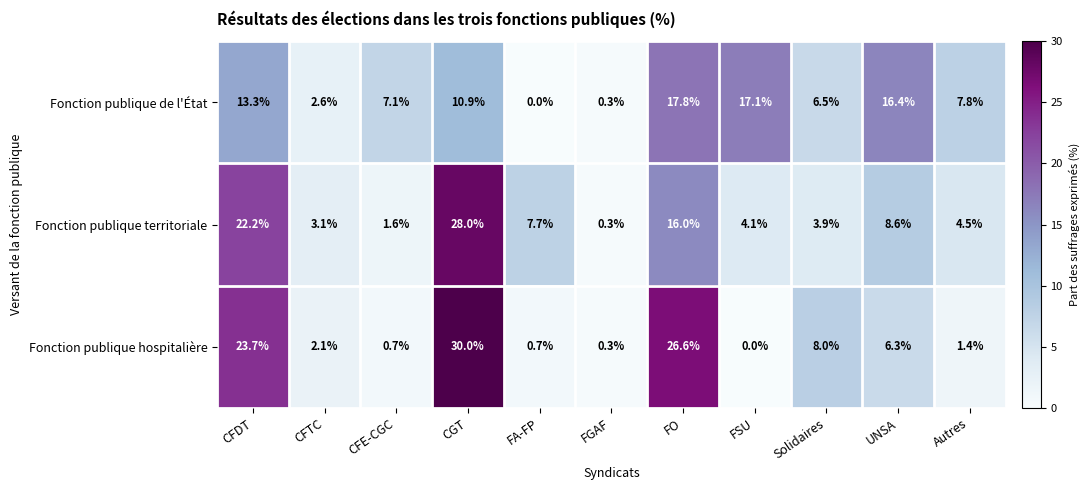

What is the difference between the Fonction publique de l'État values at FGAF and Autres?

7.5